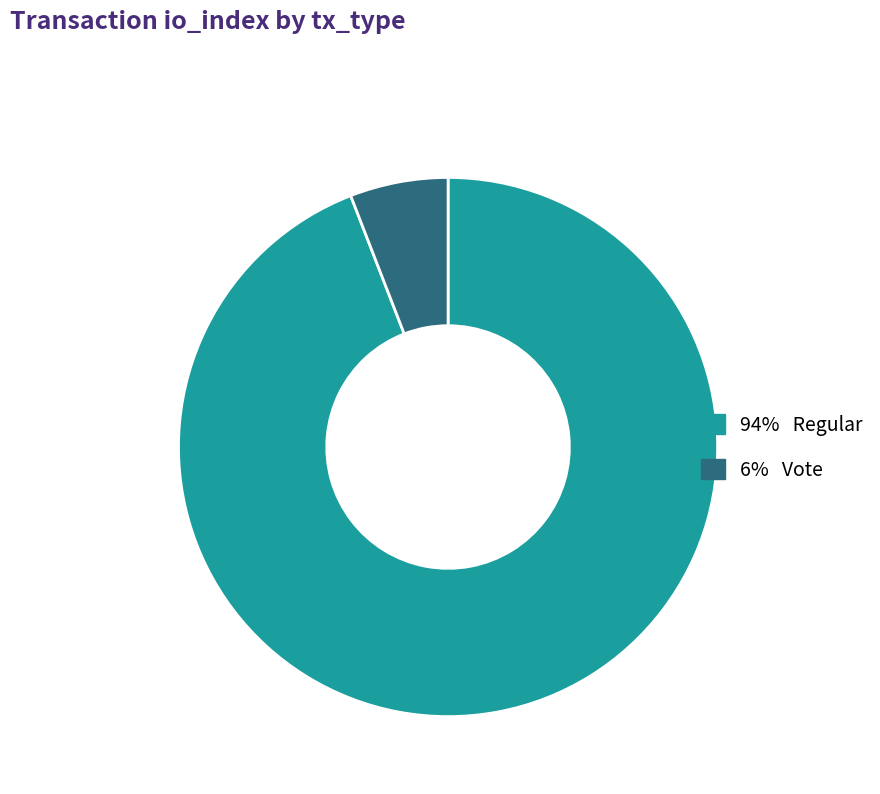

How many slices are in this pie chart?

2